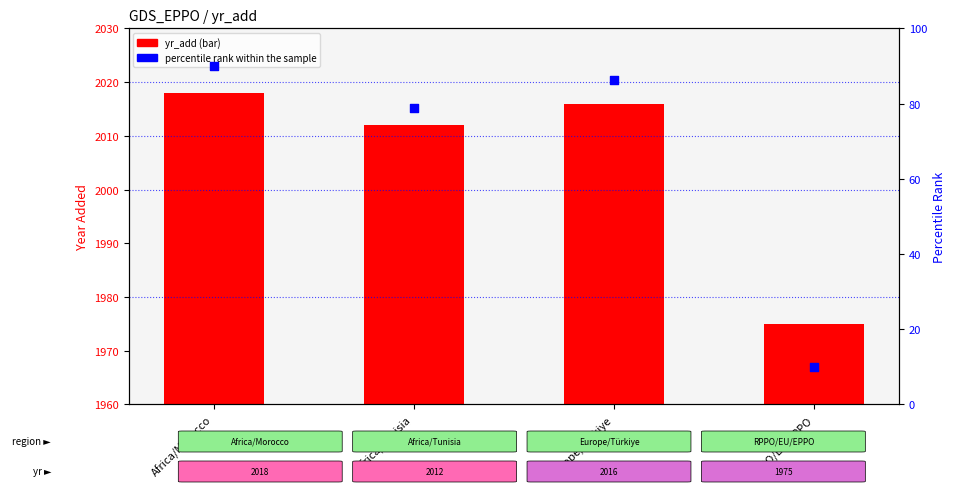

Which series reaches the maximum Y coordinate?

yr_add